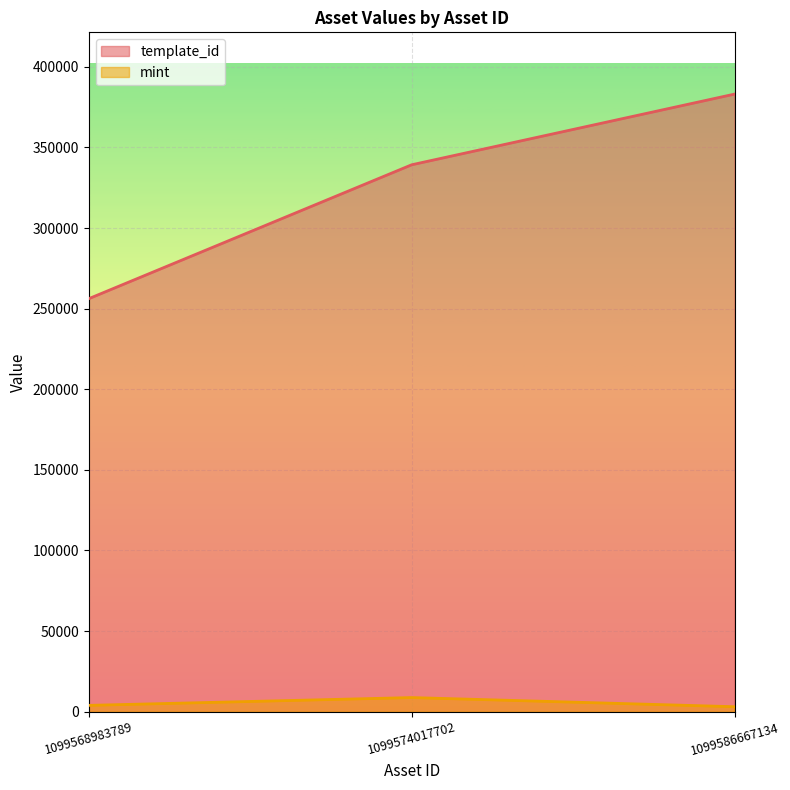

Rank the series by their maximum value, from highest to lowest.

template_id, mint